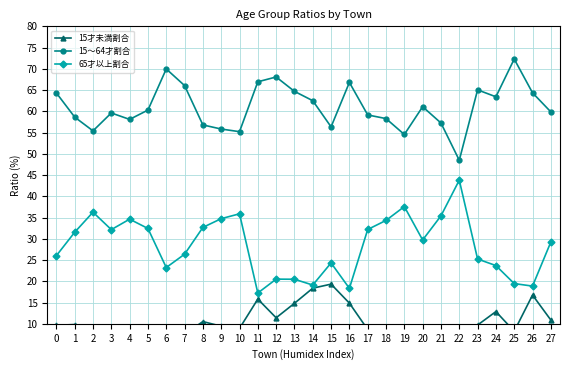

What is the value of the 65才以上割合 point at the 17th from the left?

18.3